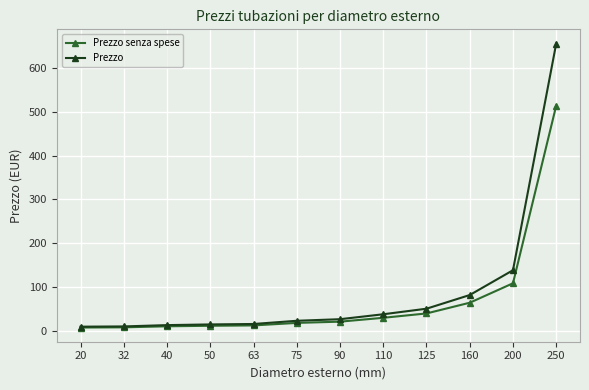

What is the average value of the Prezzo senza spese series?

70.0